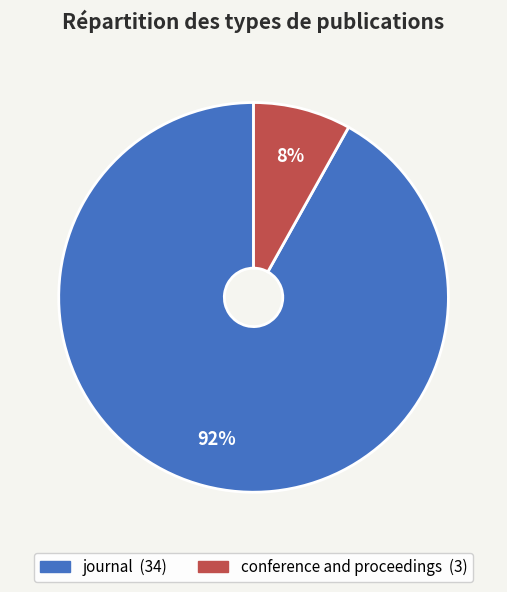

Does any single category account for the majority?

Yes